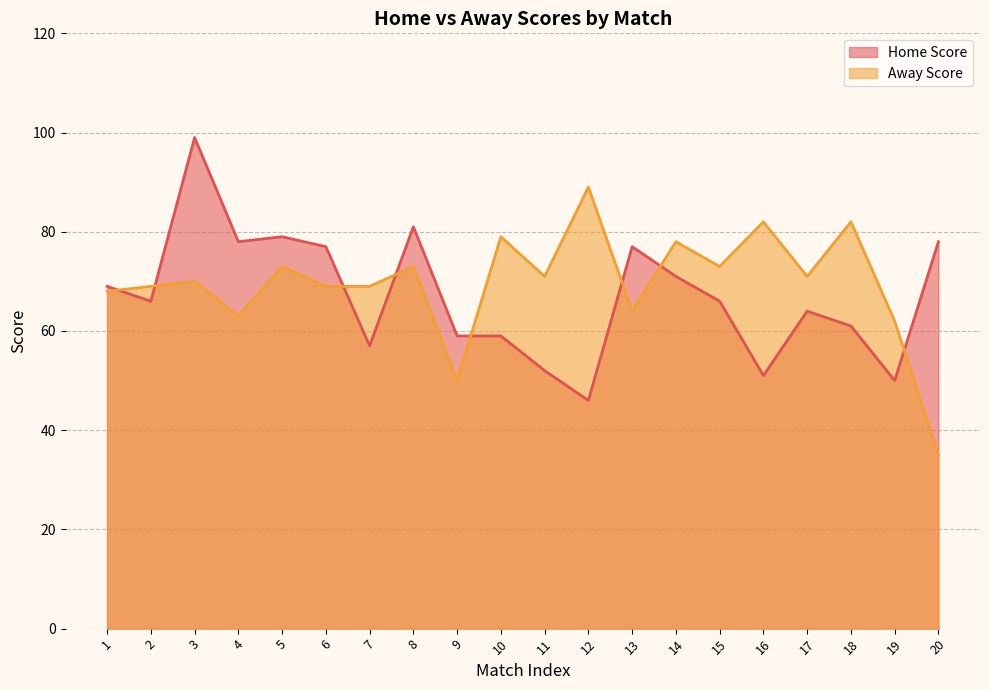

How many values in the Away Score series are below 71?

10